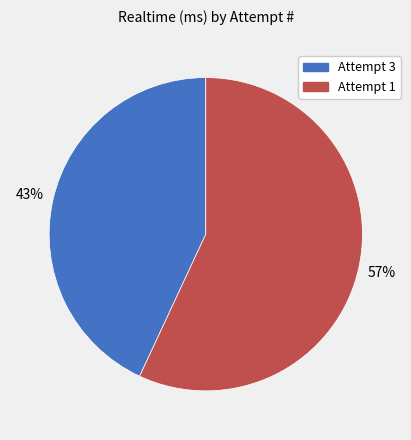

Which has a higher value, Attempt 1 or Attempt 3?

Attempt 1